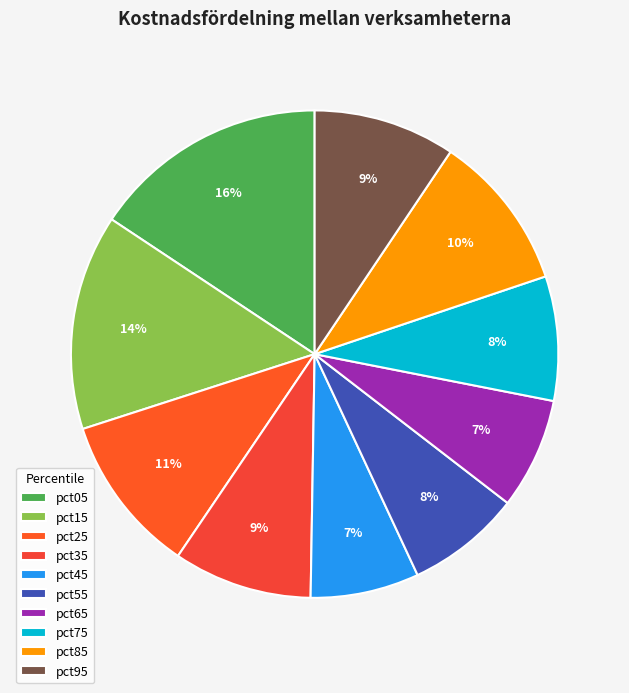

Combined, do pct45 and pct15 account for over 50%?

No